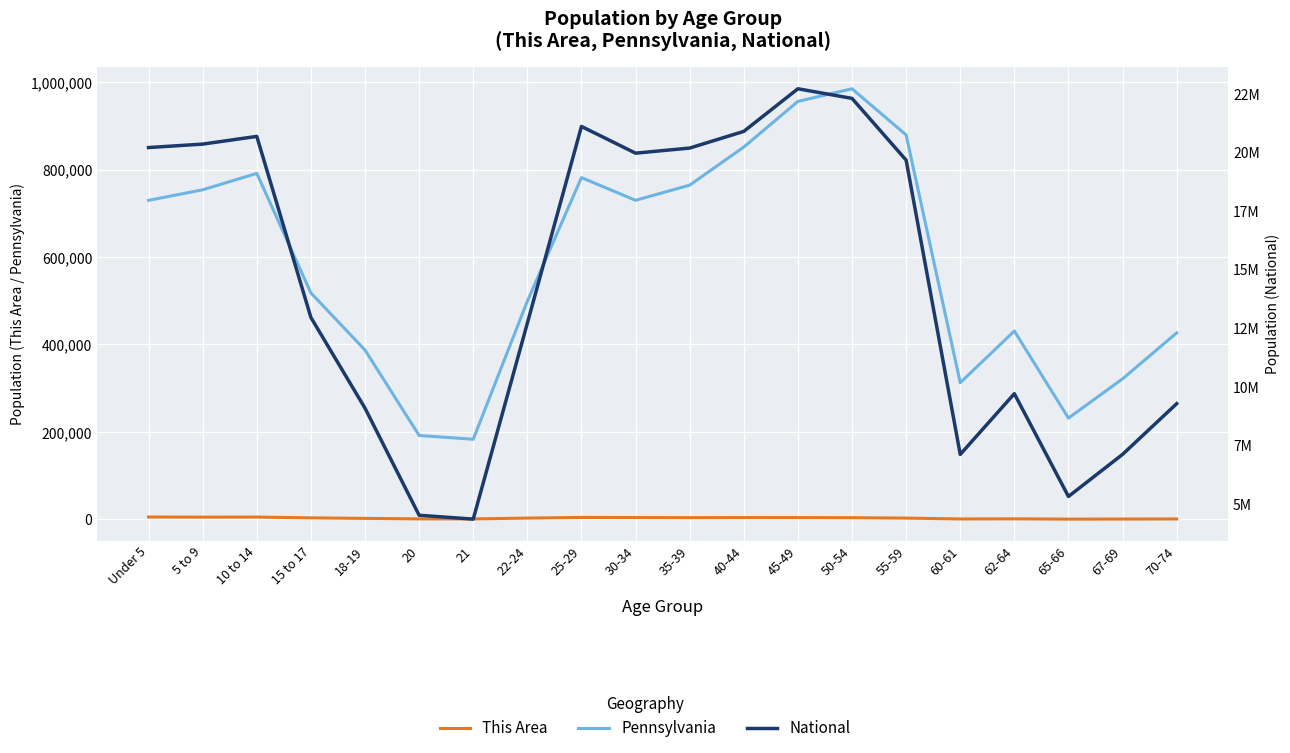

How many interior local valleys does the Pennsylvania series have?

4